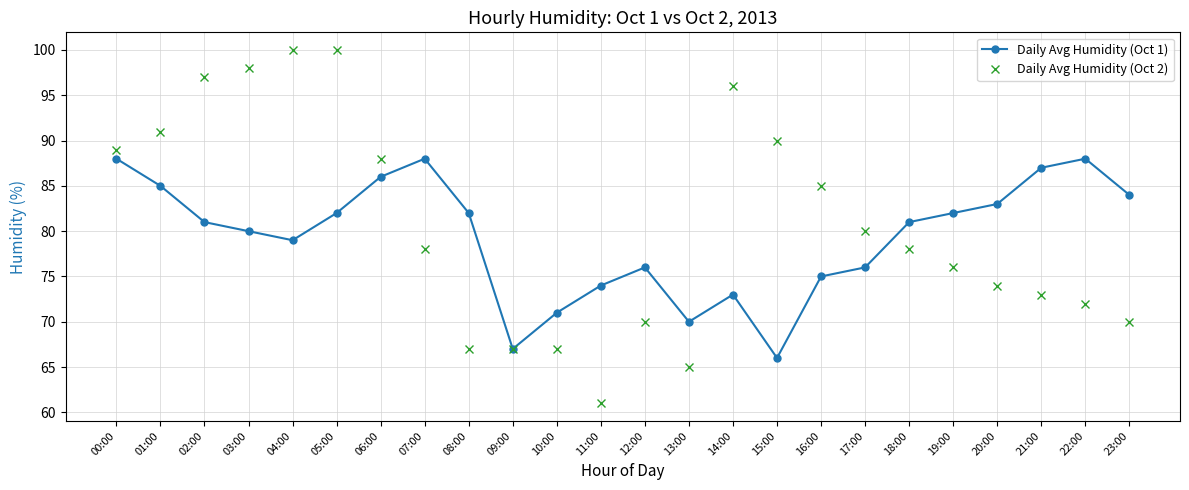

Which series has the widest spread of values?

Daily Avg Humidity (Oct 2)